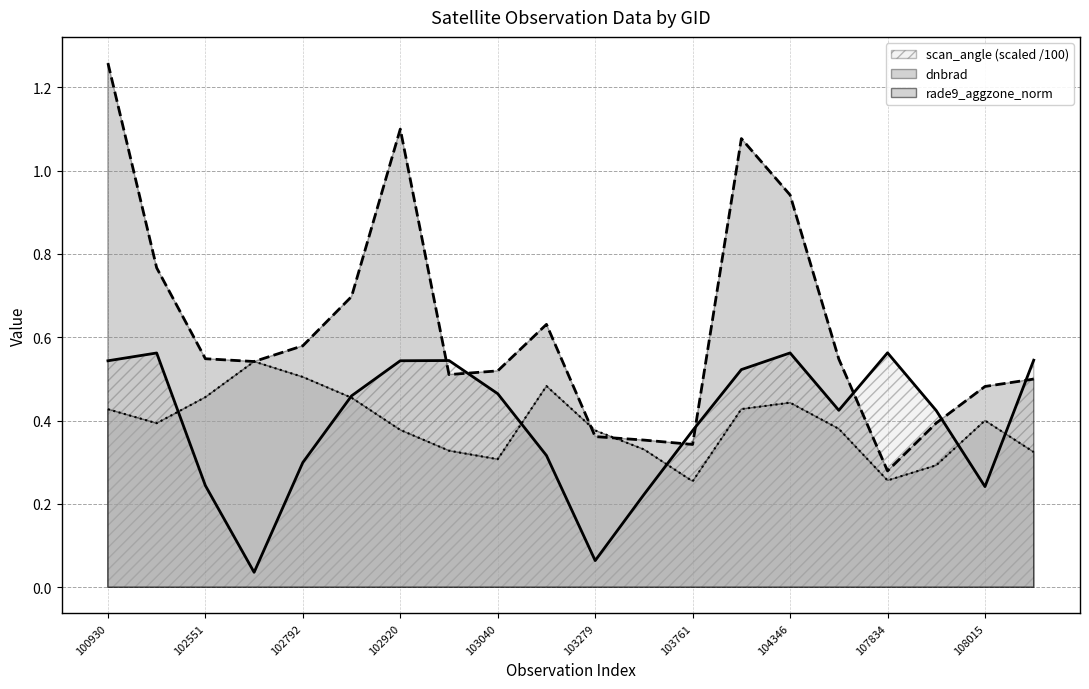

What is the value of the dnbrad point at the 12th from the left?

0.4